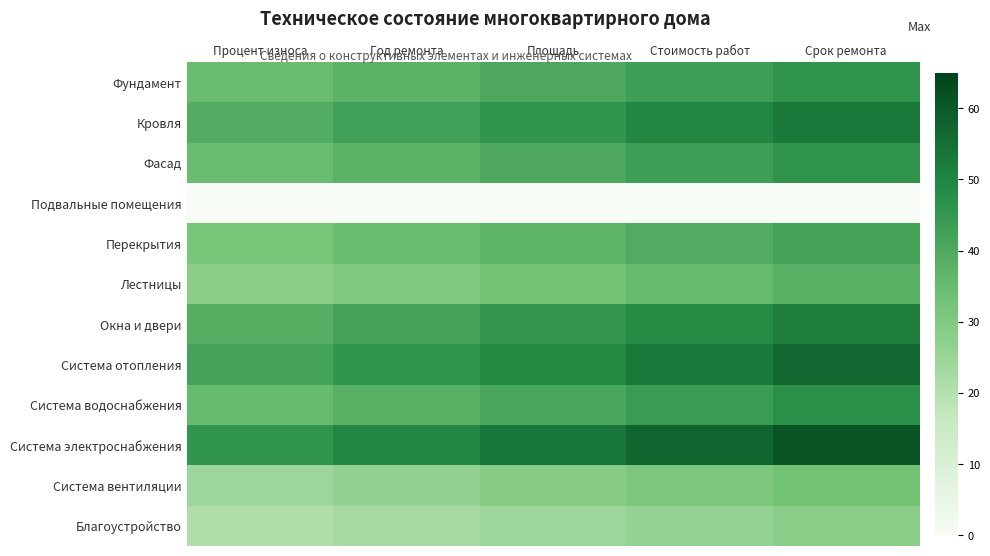

At how many categories does at least one series exceed 28?

5